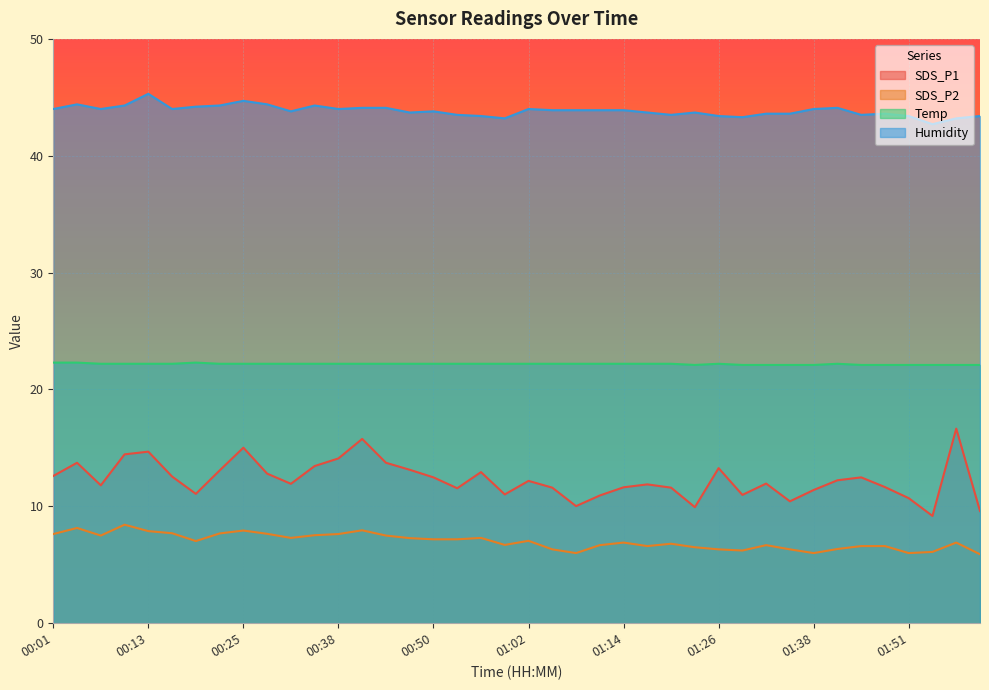

How many lines are shown in the chart?

4